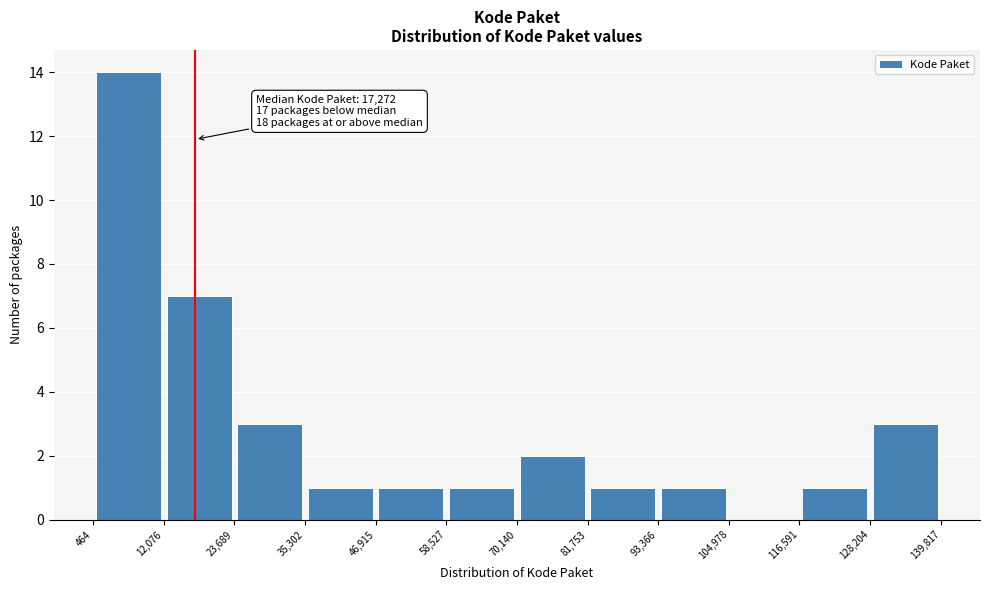

Over which range of the x-axis is the bar tallest?

464 to 12,076